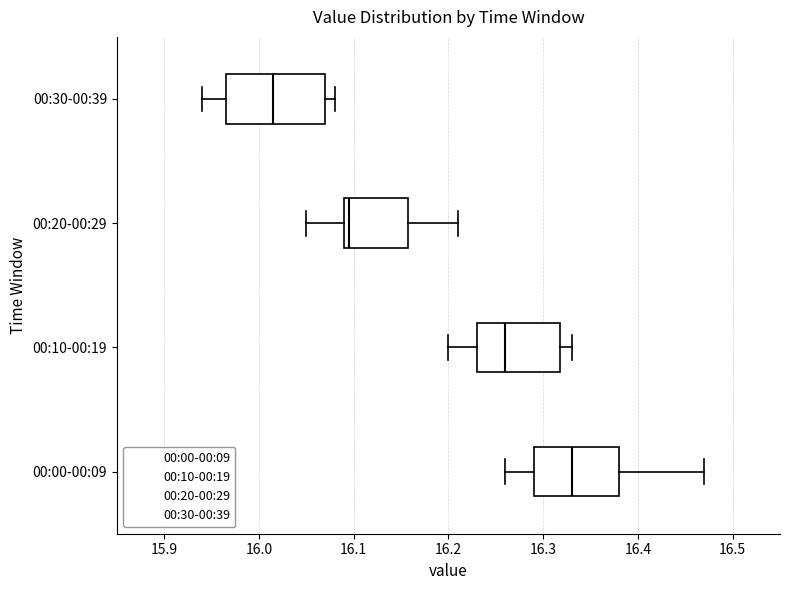

Reading bottom to top, read every box against the x-axis: the position of its median line, the range the box covers, and the ends of its whiskers. The values are not printed on the chart, so give them approximately, as read against the axis.

00:00-00:09: median 16.33, box 16.29 to 16.38, whiskers 16.26 to 16.47
00:10-00:19: median 16.26, box 16.23 to 16.32, whiskers 16.20 to 16.33
00:20-00:29: median 16.10, box 16.09 to 16.16, whiskers 16.05 to 16.21
00:30-00:39: median 16.02, box 15.97 to 16.07, whiskers 15.94 to 16.08